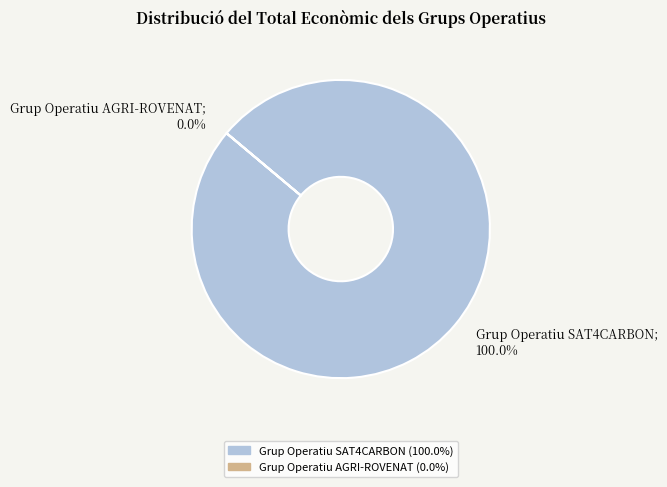

The Grup Operatiu AGRI-ROVENAT slice represents 1% of the pie. True or false?

False